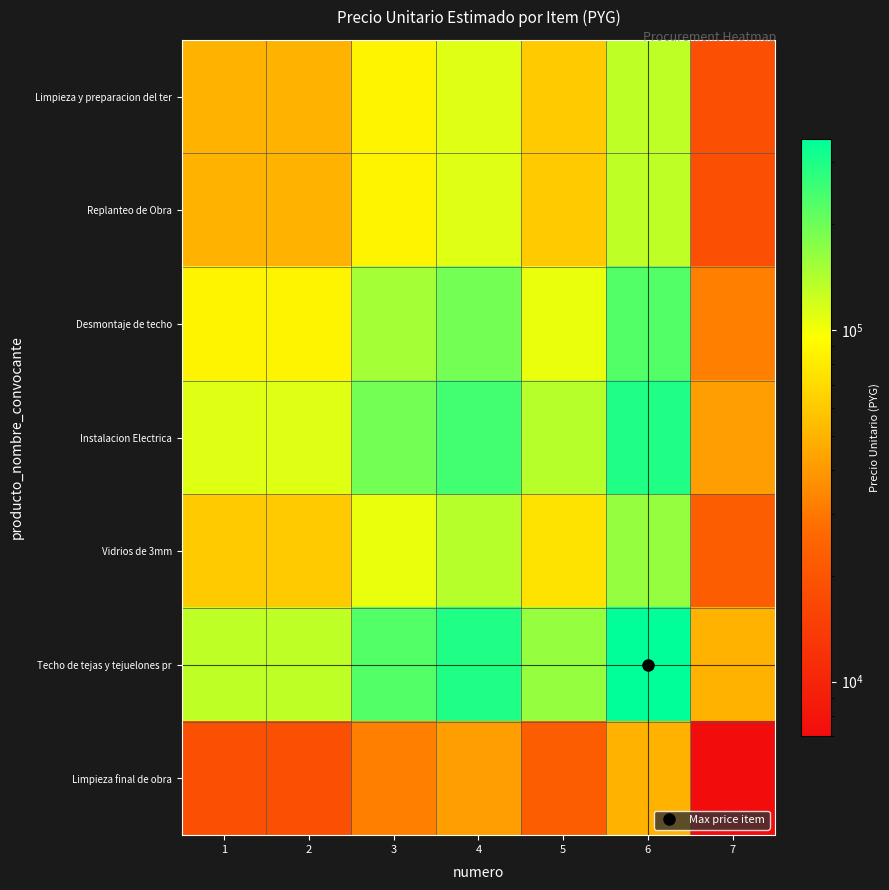

Between 1 and 3, which is larger?

3